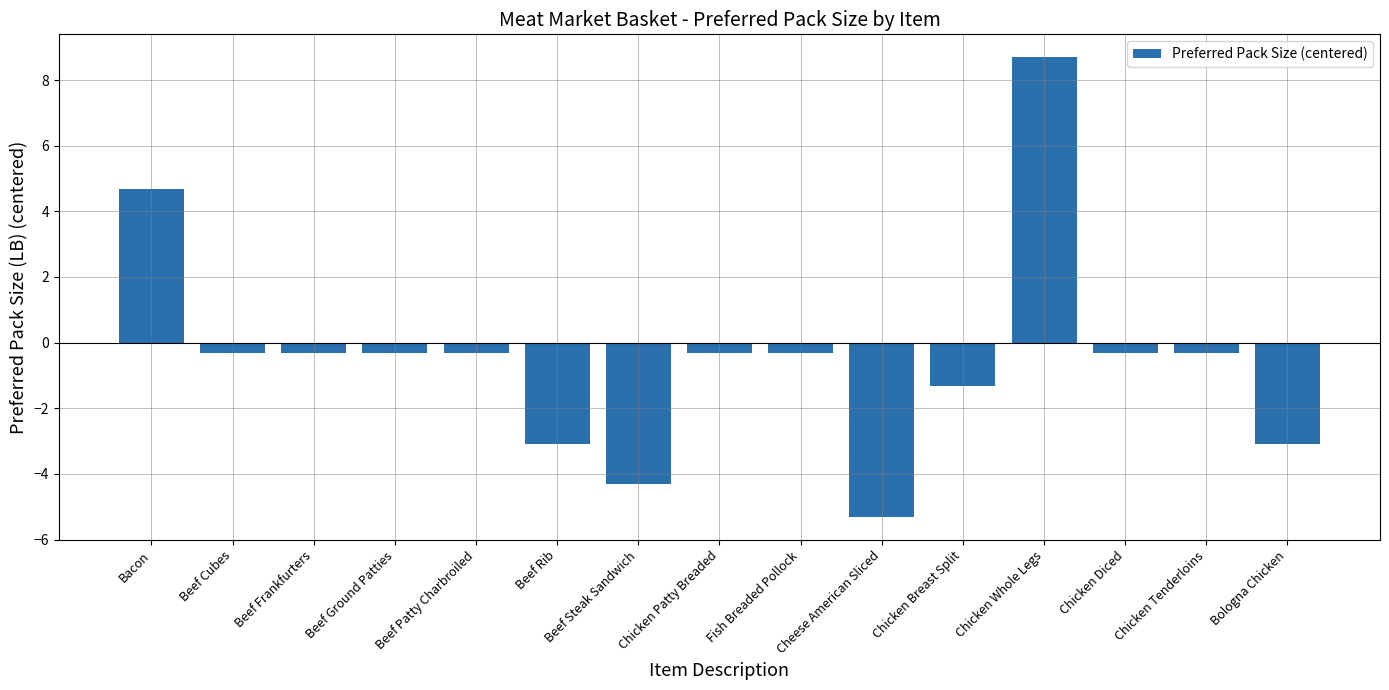

What position from the right is Beef Steak Sandwich?

9